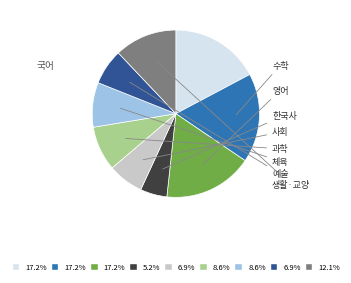

Is there a majority slice in this chart?

No